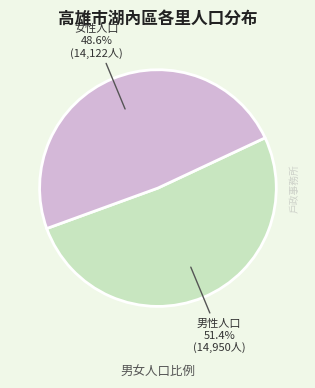

Rank the categories by value from lowest to highest.

女性人口, 男性人口